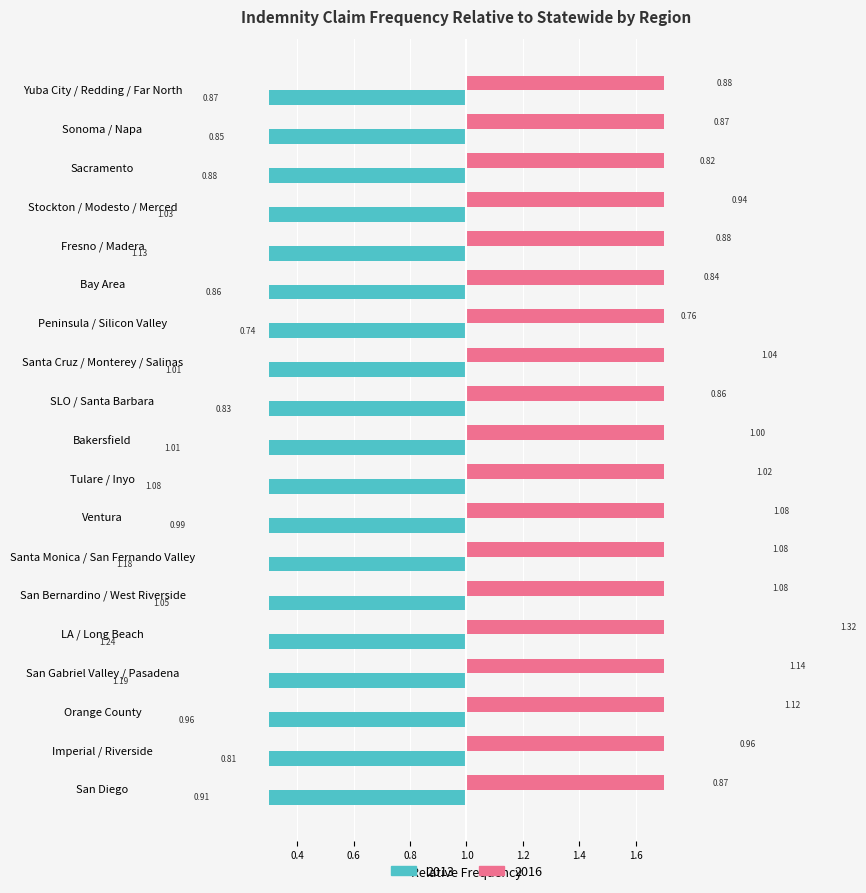

Reading left to right, extract all data points from this chart.

2013: -0.9	-0.9	-0.9	-1.0	-1.1	-0.9	-0.7	-1.0	-0.8	-1.0	-1.1	-1.0	-1.2	-1.1	-1.2	-1.2	-1.0	-0.8	-0.9
2016: 0.9	0.9	0.8	0.9	0.9	0.8	0.8	1.0	0.9	1.0	1.0	1.1	1.1	1.1	1.3	1.1	1.1	1.0	0.9